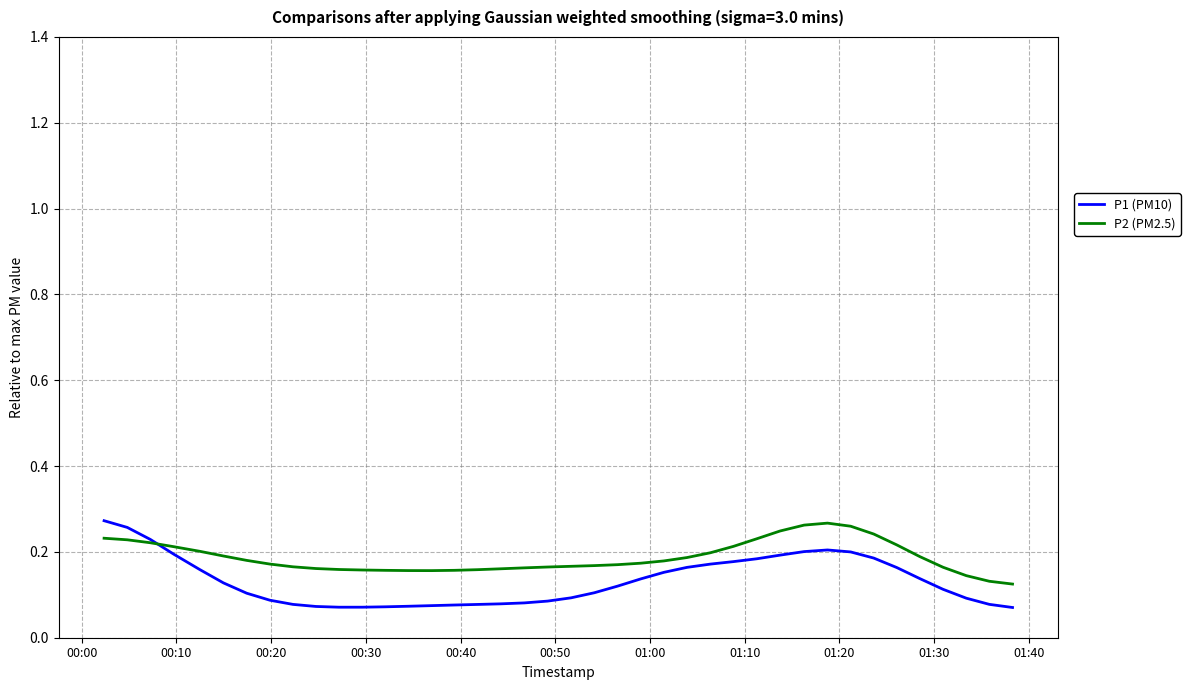

Which series has the widest spread of values?

P1 (PM10)